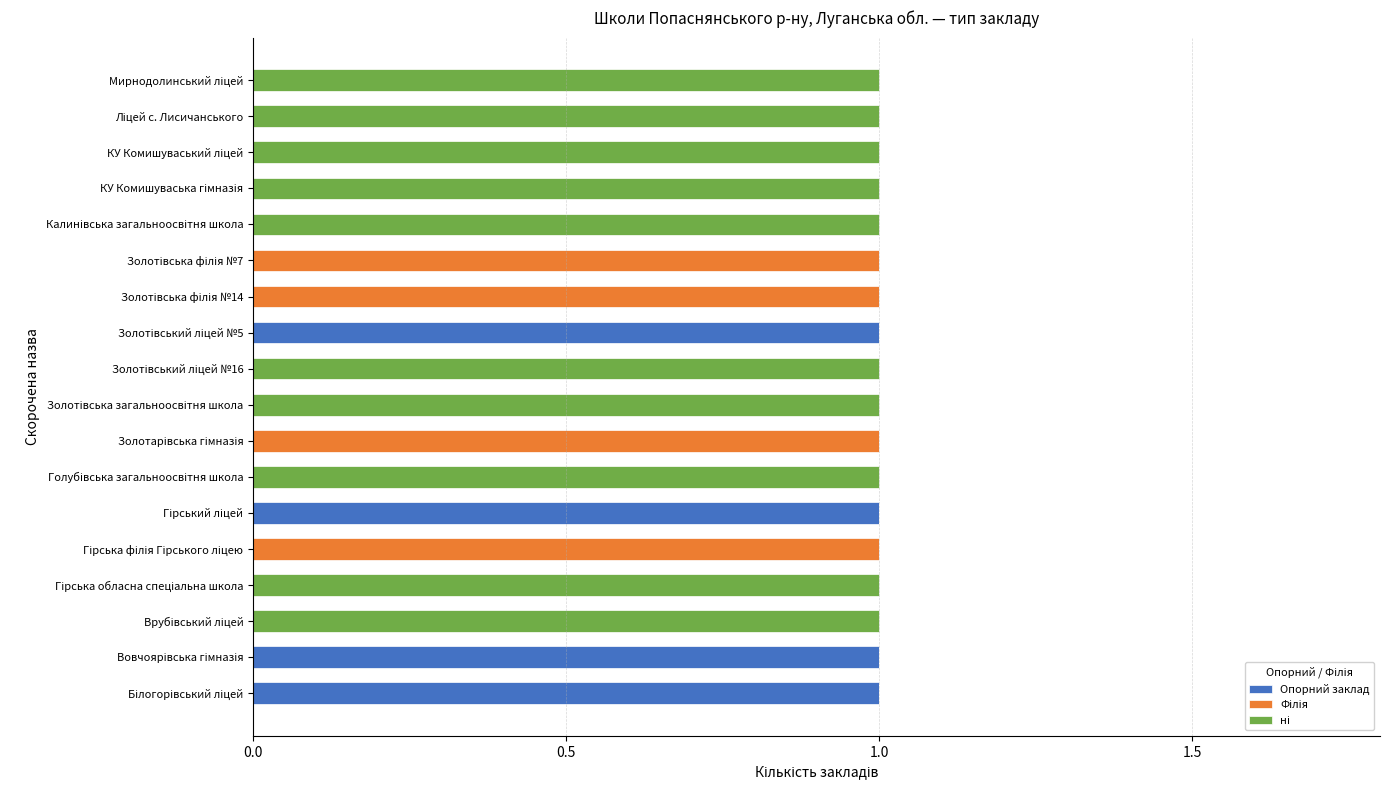

What is the maximum value for Опорний заклад?

1